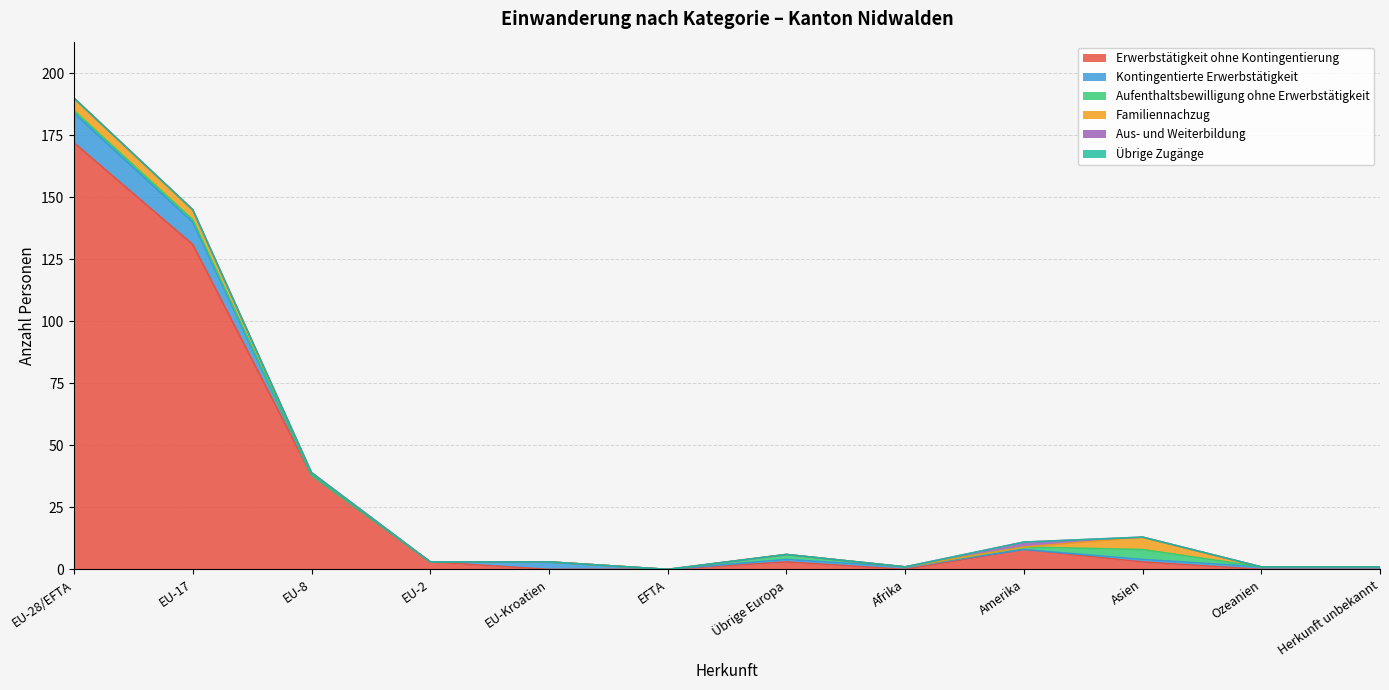

Which category has the lowest value across all series?

EU-Kroatien